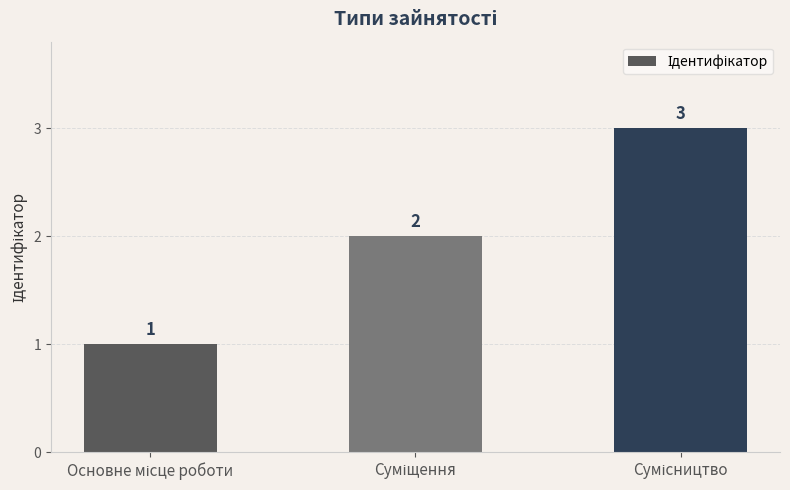

What is the average value?

2